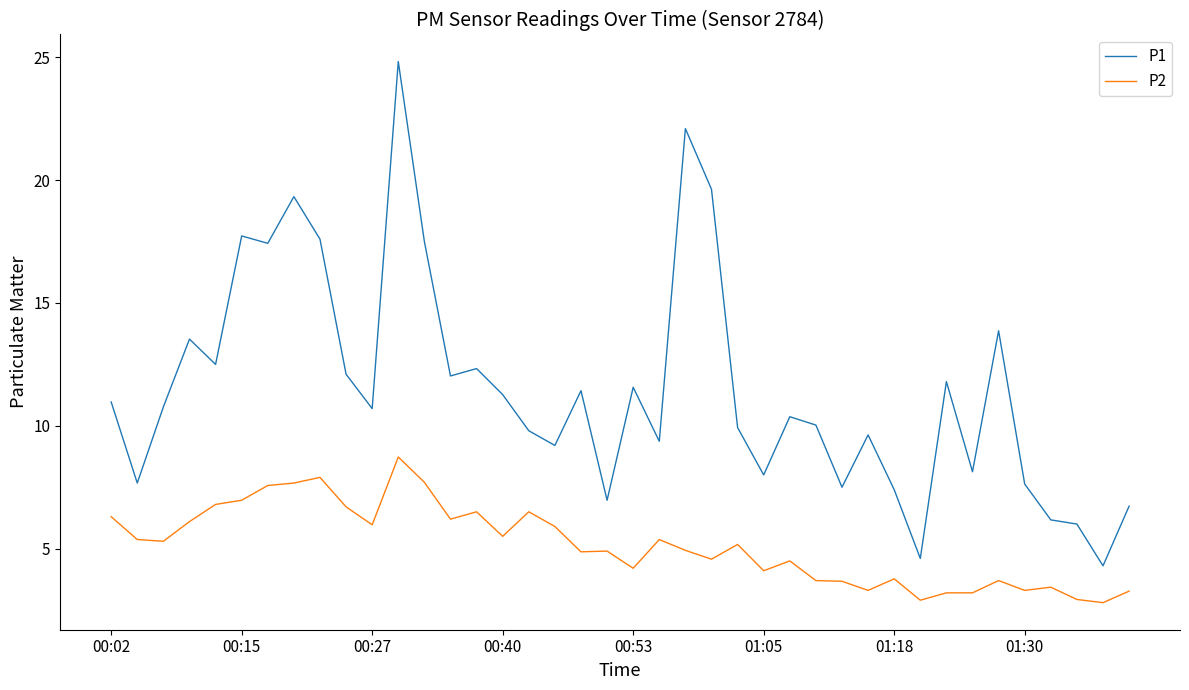

Count the number of categories in the chart.

40